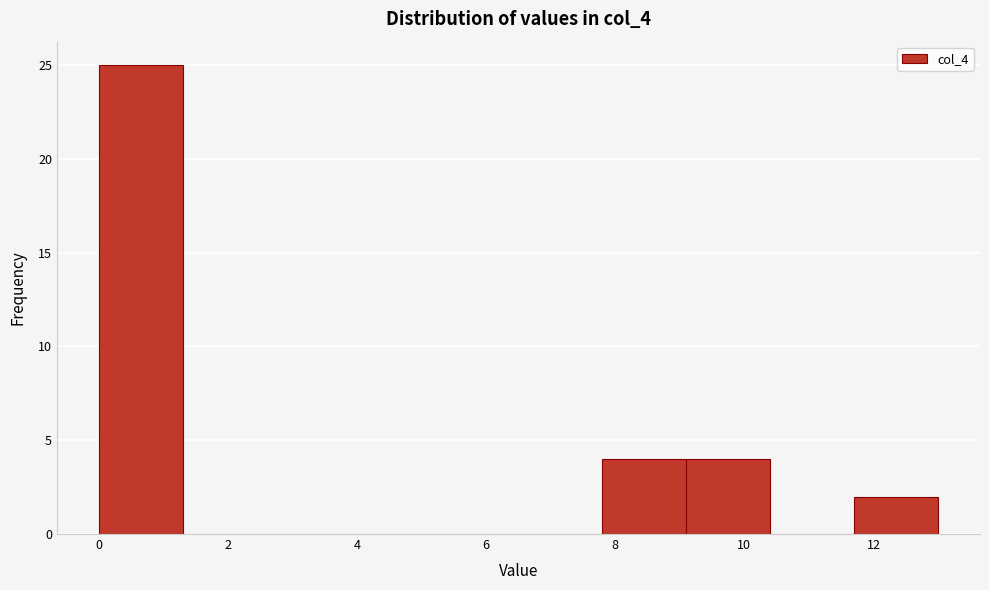

Reading left to right, list every bar in this chart as the range it spans on the x-axis followed by its height. Neither the bar edges nor the heights are printed on the chart, so give them approximately, as read against the axes.

0.0 to 1.3: 25
1.3 to 2.6: 0
2.6 to 3.9: 0
3.9 to 5.2: 0
5.2 to 6.5: 0
6.5 to 7.8: 0
7.8 to 9.1: 4
9.1 to 10.4: 4
10.4 to 11.7: 0
11.7 to 13.0: 2